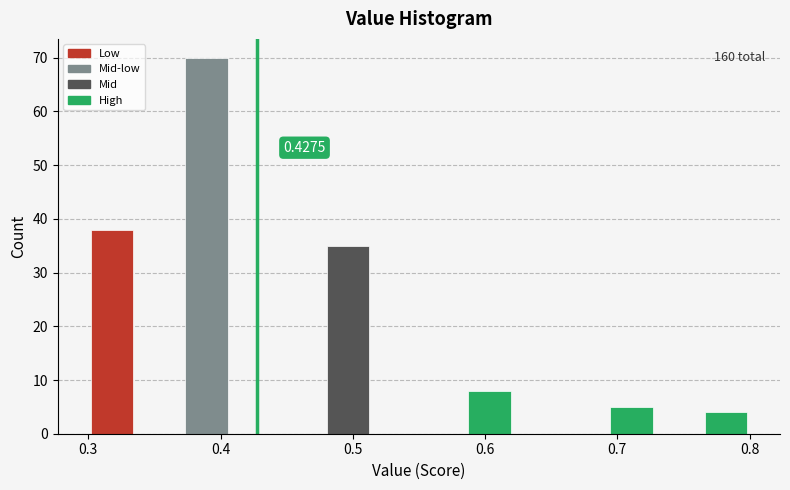

Around what value on the x-axis is the tallest bar? Give the approximate position of its centre, as read against the axis.

0.39